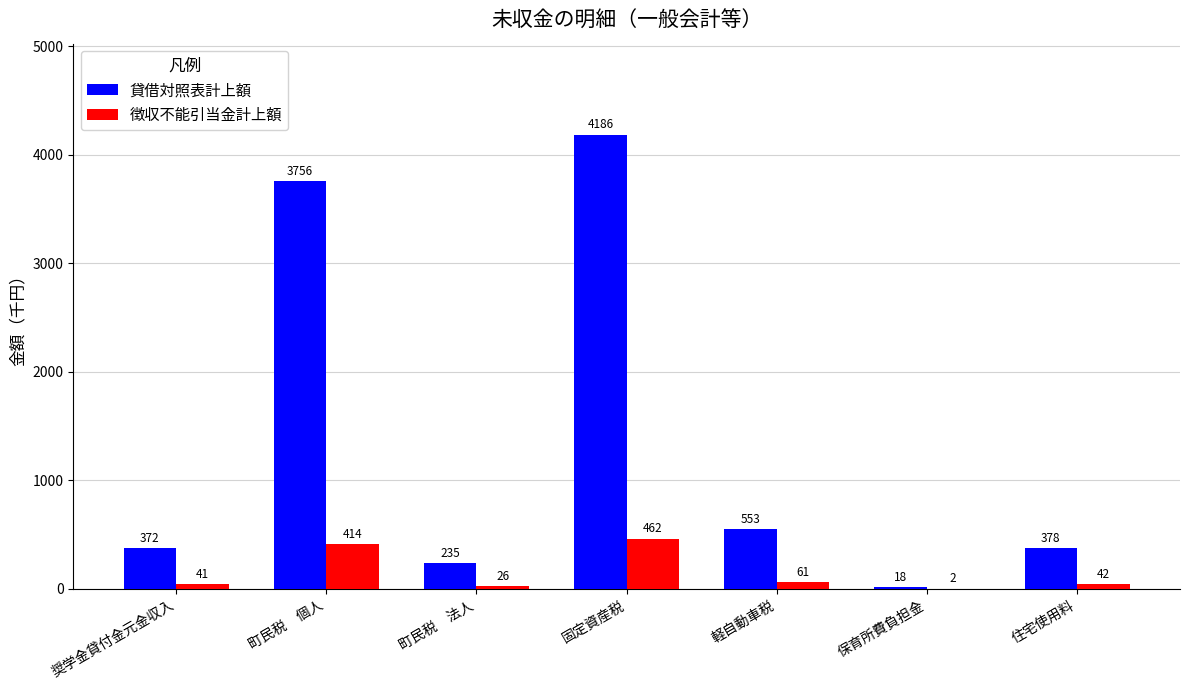

Between 固定資産税 and 軽自動車税, which series saw the biggest shift?

貸借対照表計上額